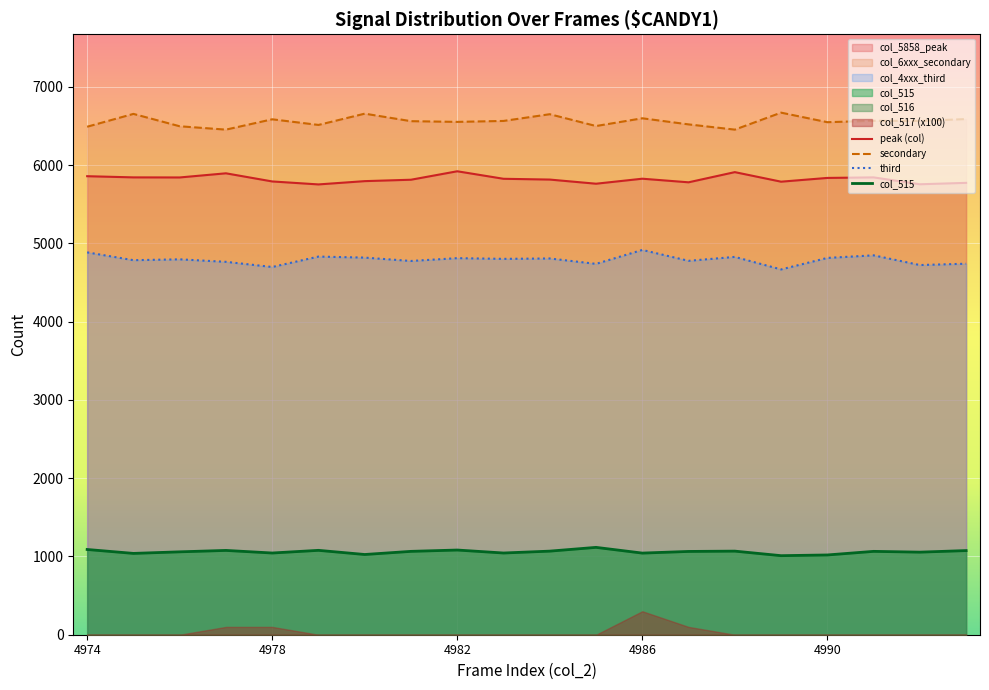

What value does the secondary series have at 6?

6657